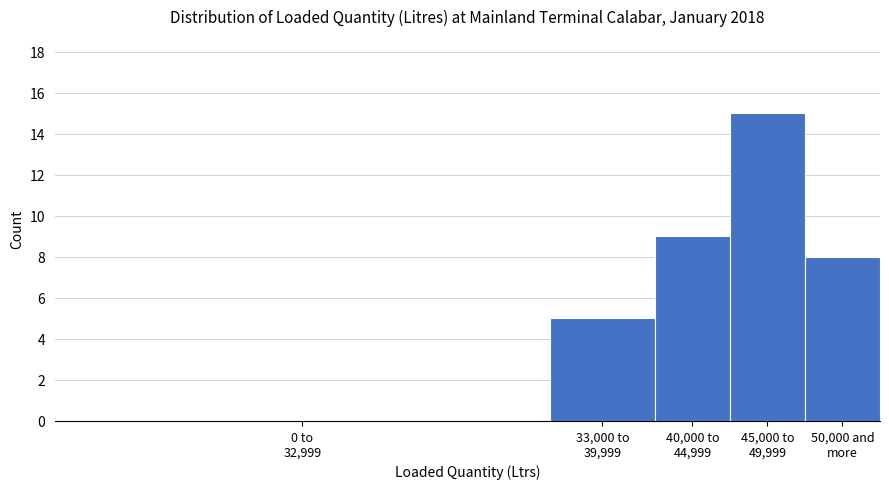

What is the maximum value shown in the chart?

15